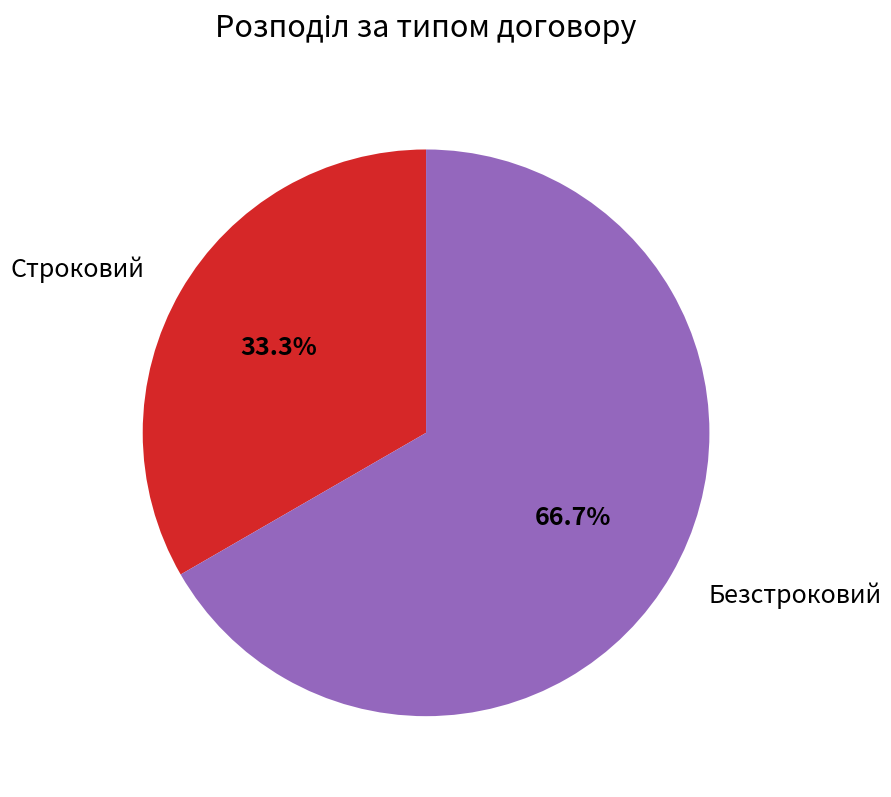

To the nearest percent, what percentage of the pie is Безстроковий?

67%